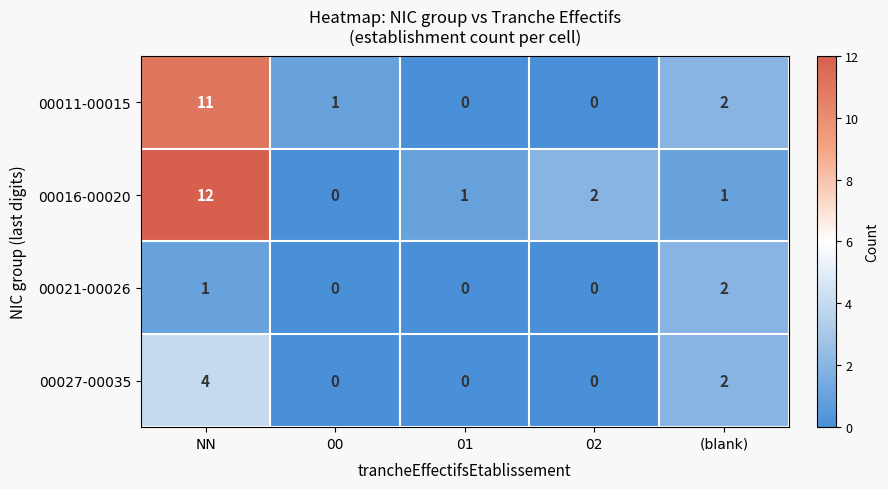

At which category is the sum across all series the highest?

NN